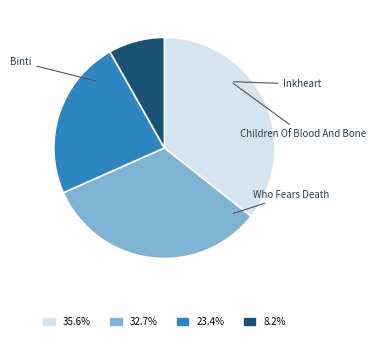

Is there a majority slice in this chart?

No